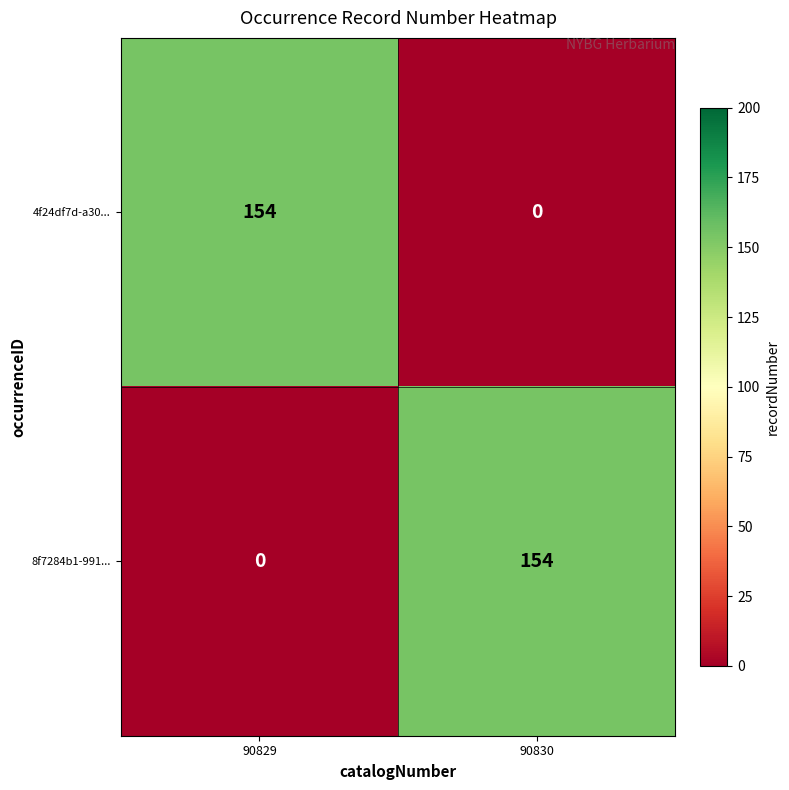

How many positive values does the 4f24df7d-a30... series have?

1